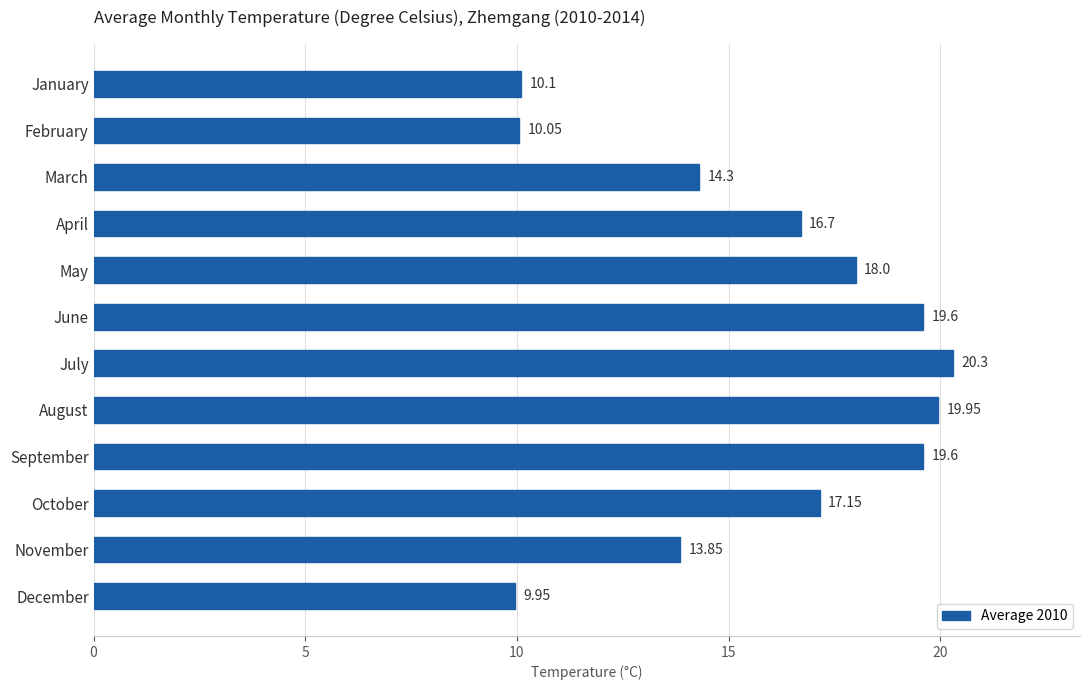

Which category has the lowest value across all series?

December